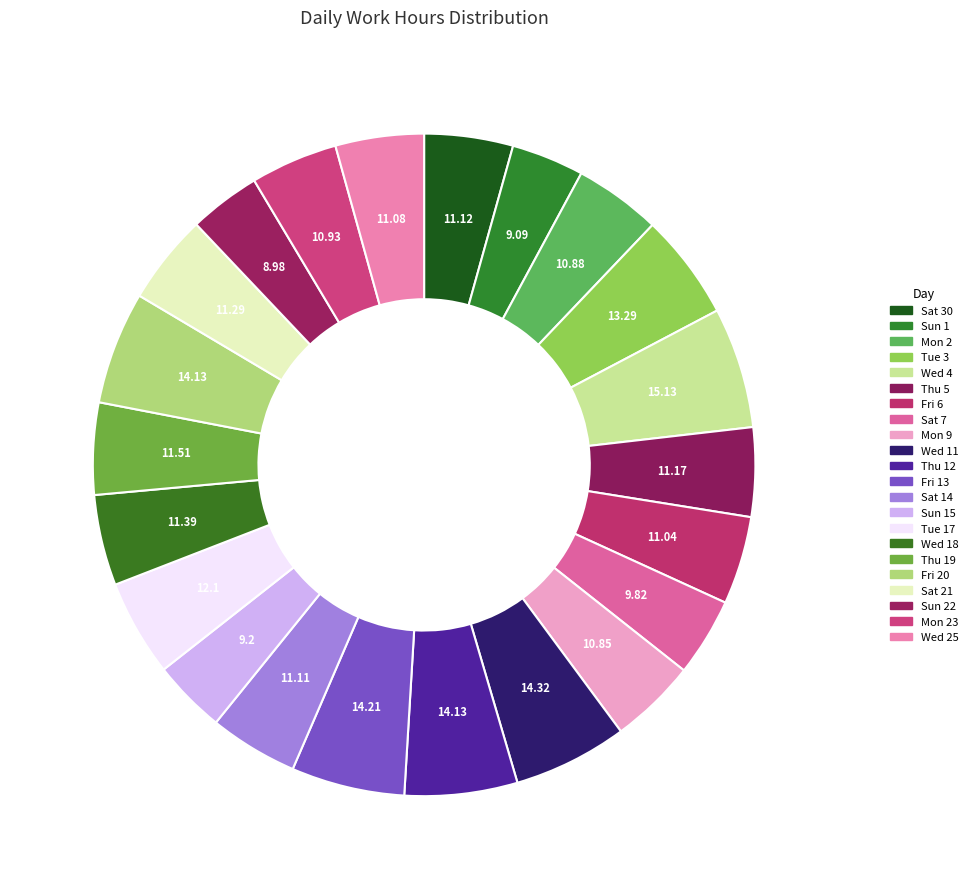

Count the number of slices in the pie.

22